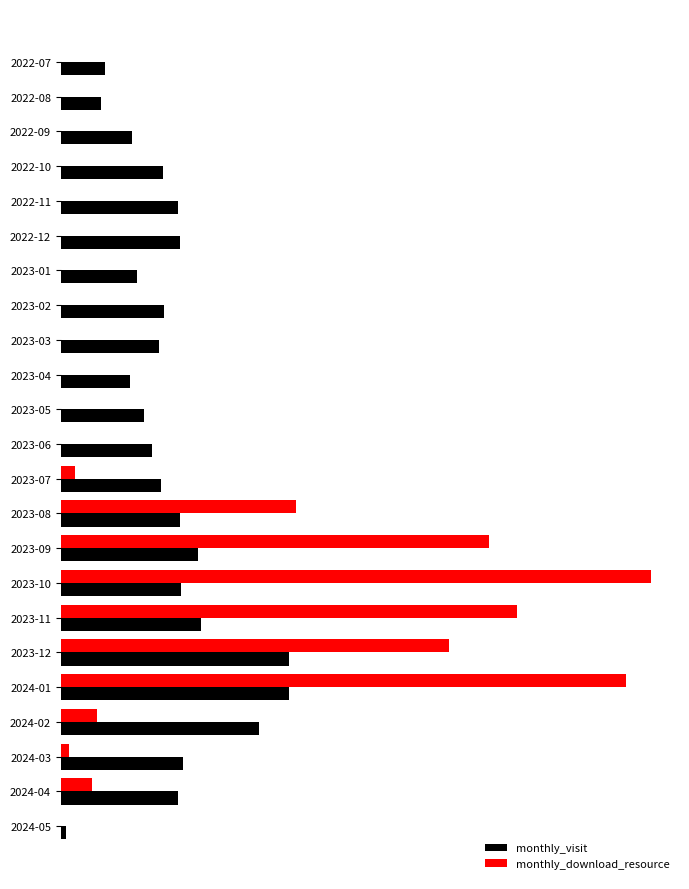

What are all the series names shown in the legend?

monthly_visit, monthly_download_resource